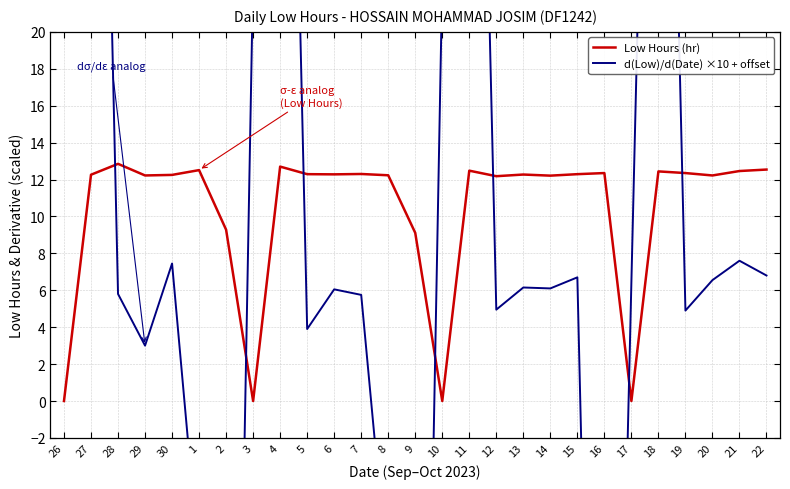

How many lines are shown in the chart?

2